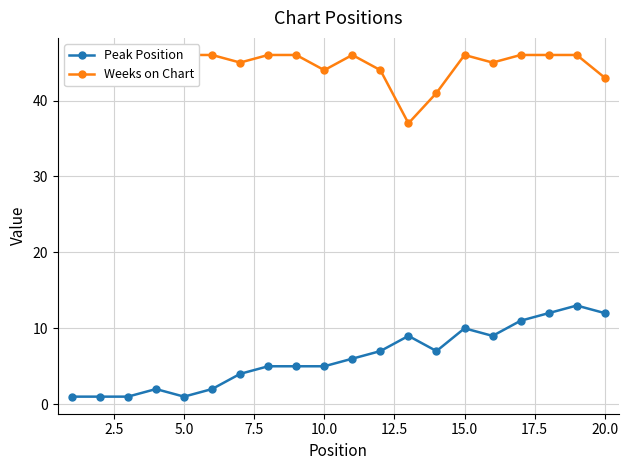

What is the minimum value for Weeks on Chart?

37